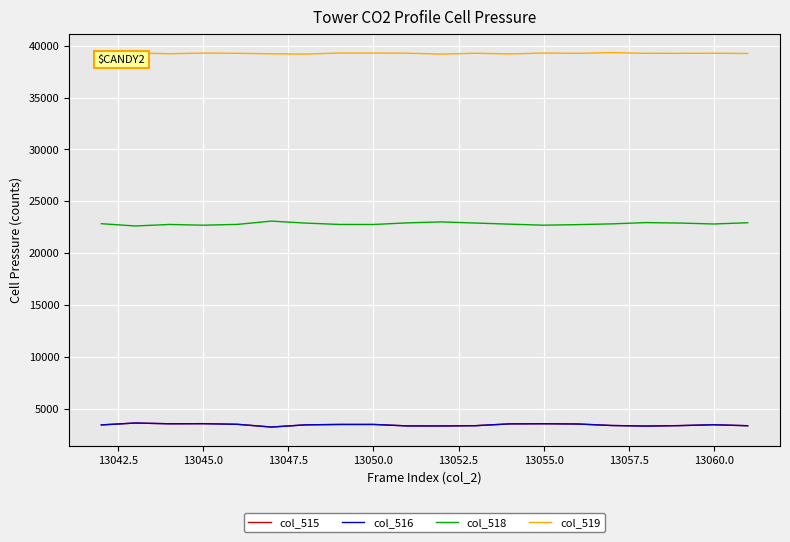

What is the difference between the maximum and second lowest values in the col_518 series?

396